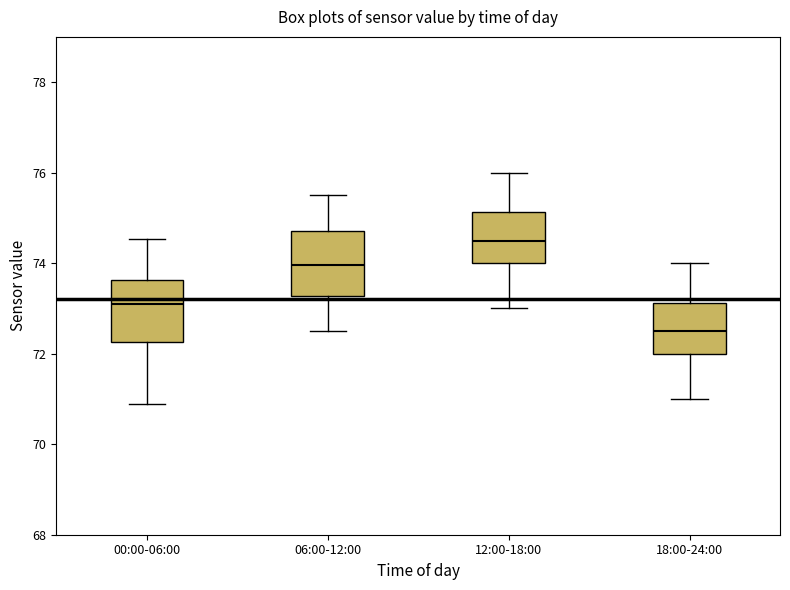

Which box's median line is the lowest?

18:00-24:00